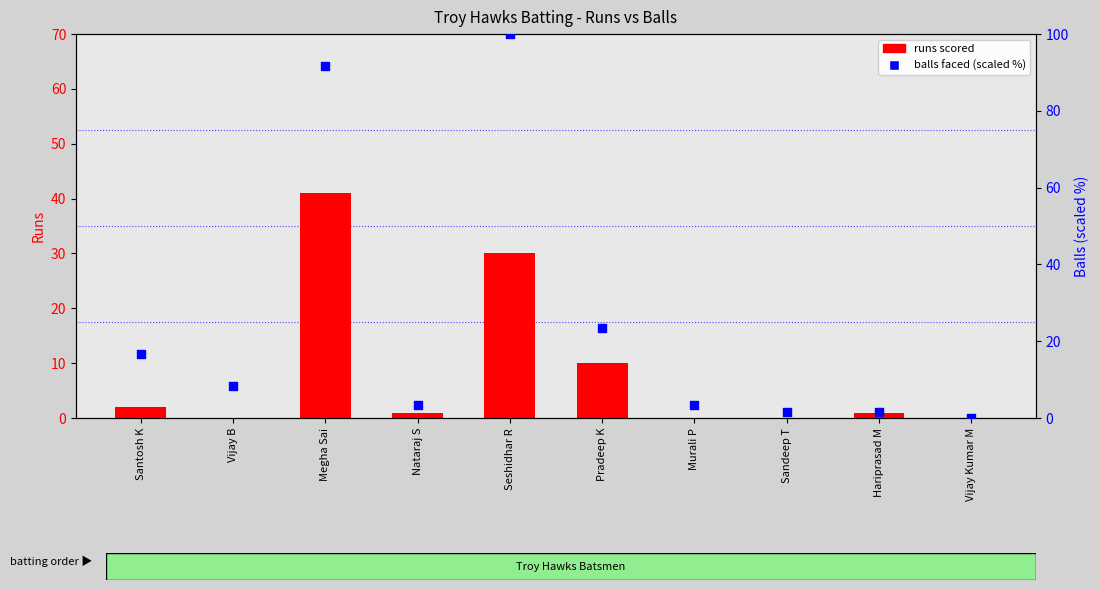

Which series contains the highest Y value?

balls faced (percentile)